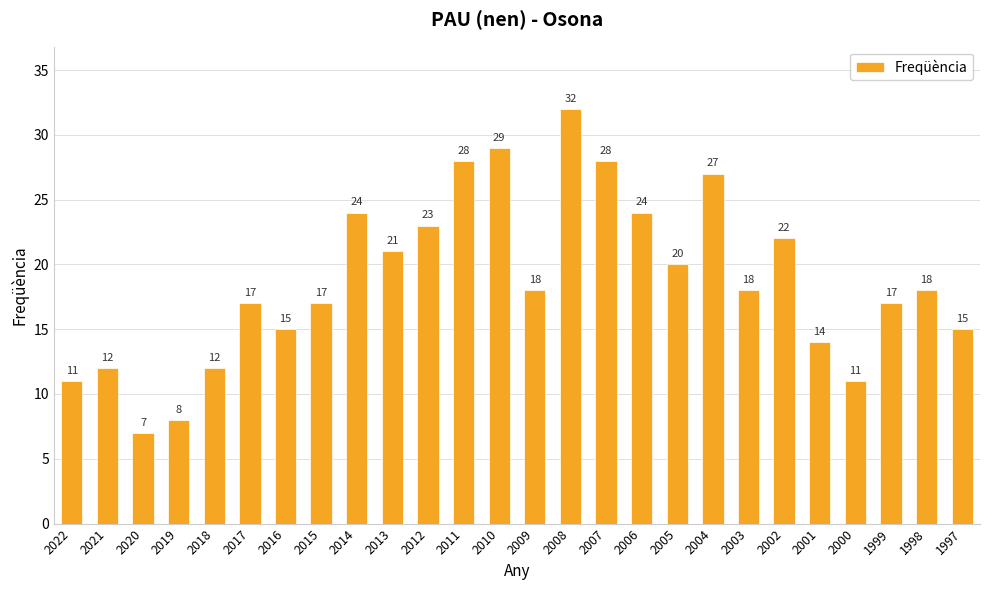

How many bars are there in total?

26